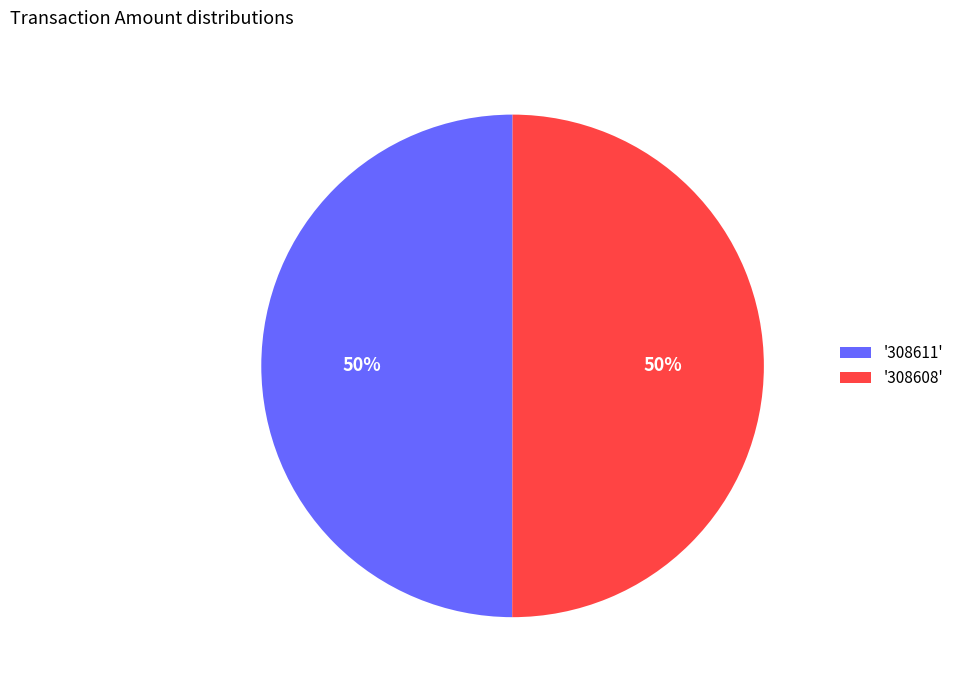

To the nearest percent, what is the average slice percentage?

50%